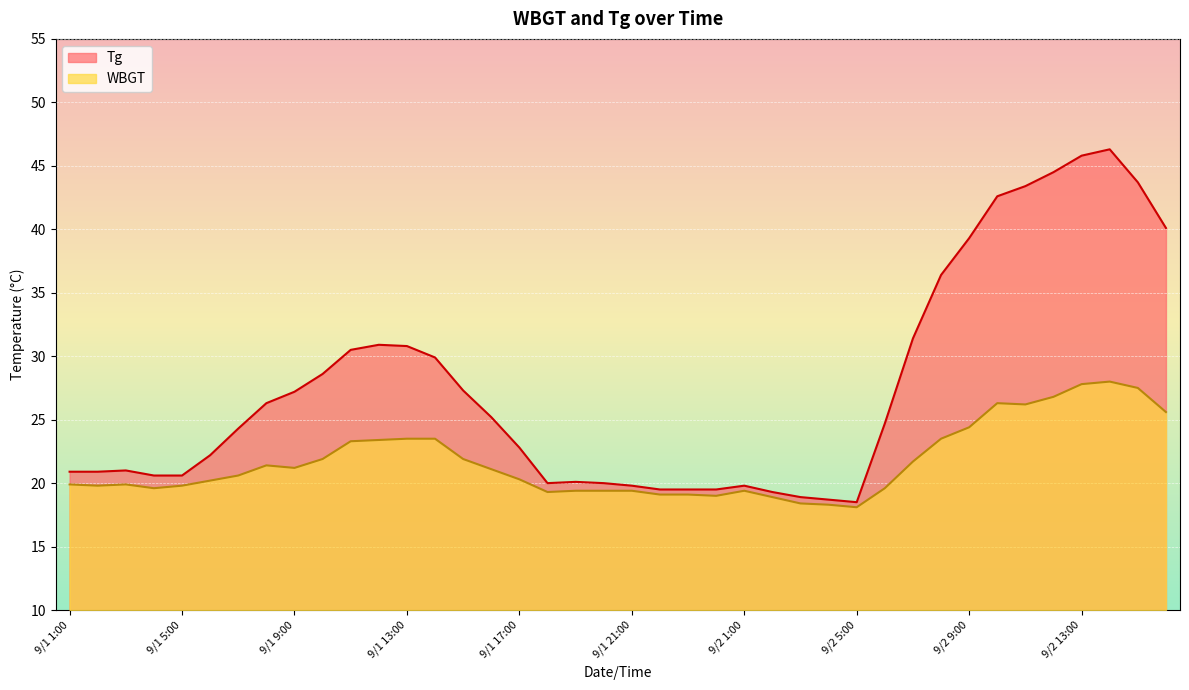

What is the difference between the WBGT values at 9/1 24:00 and 9/2 10:00?

7.3